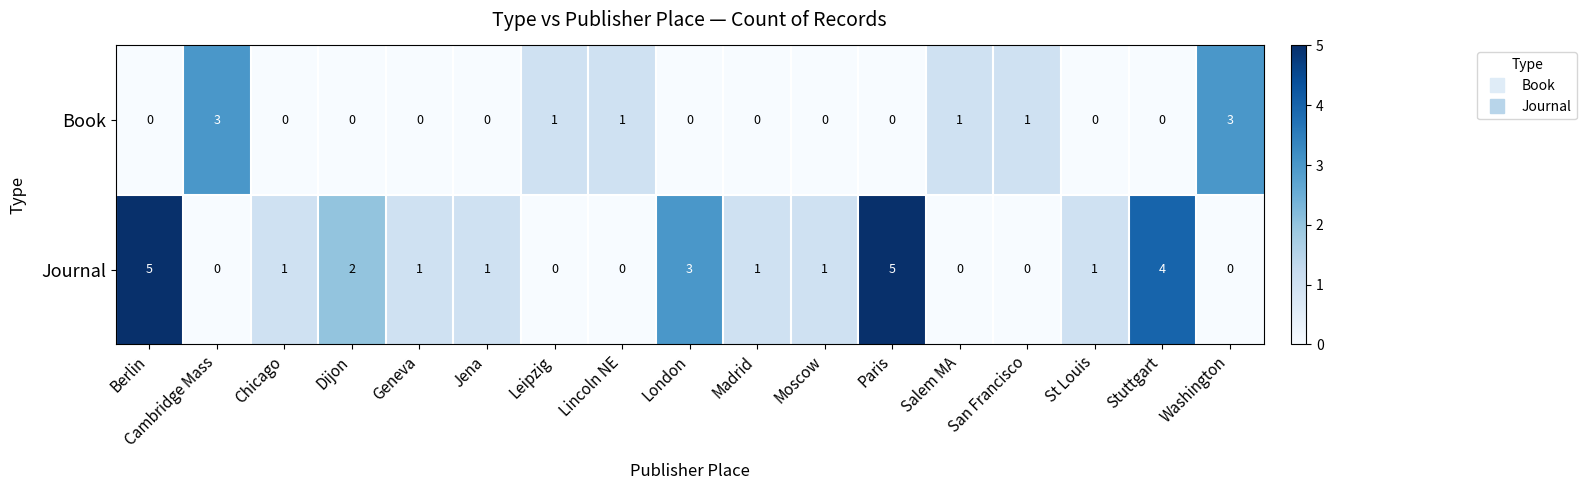

Is the value of Journal at Washington greater than the value of Book at Lincoln NE?

No